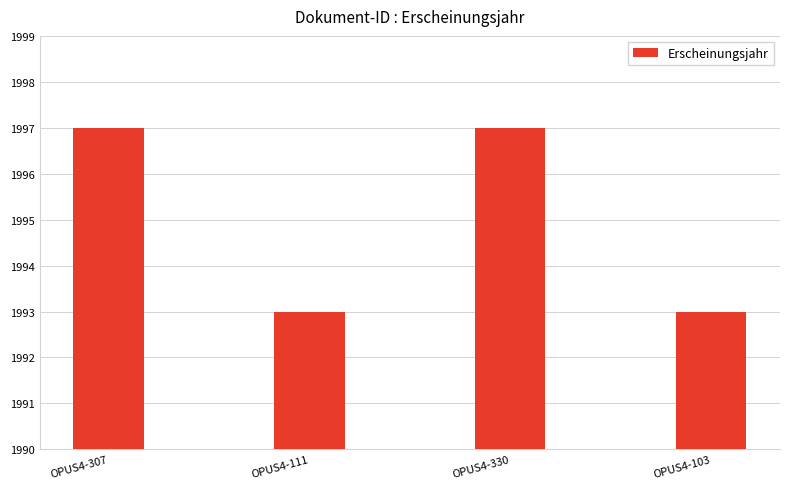

Is it true that the value at OPUS4-103 is 449?

False